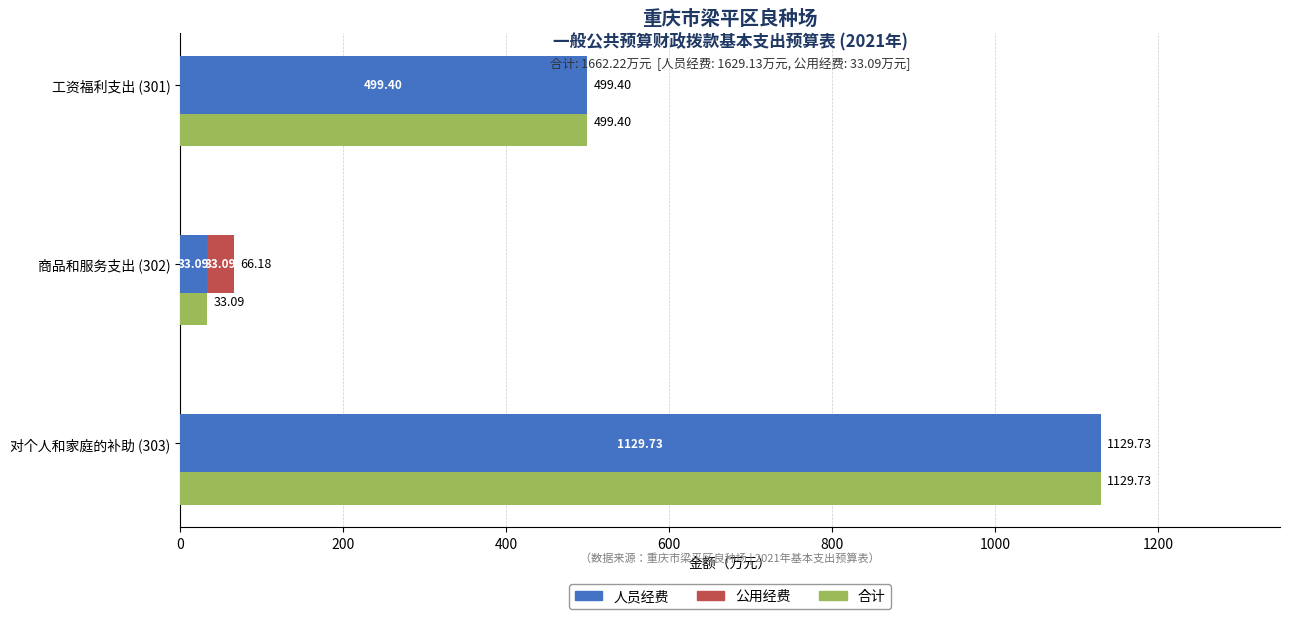

Is it true that 人员经费 equals 33.1 at 商品和服务支出 (302)?

True